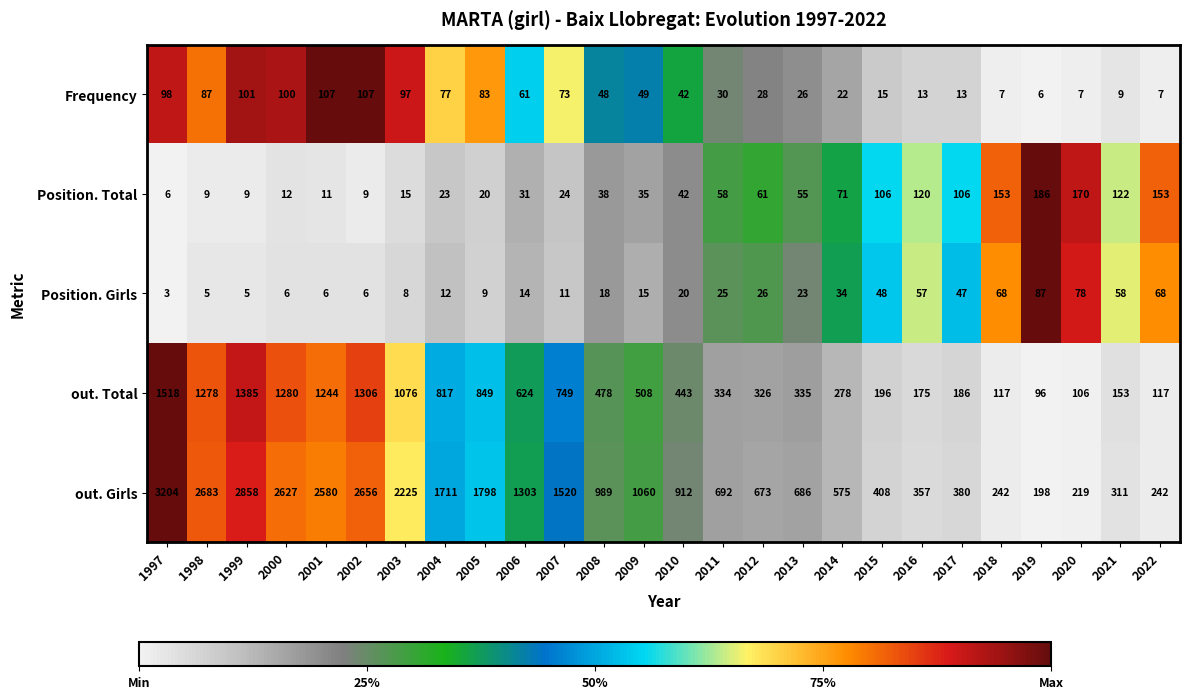

What is the sum of all out. Total values?

15974